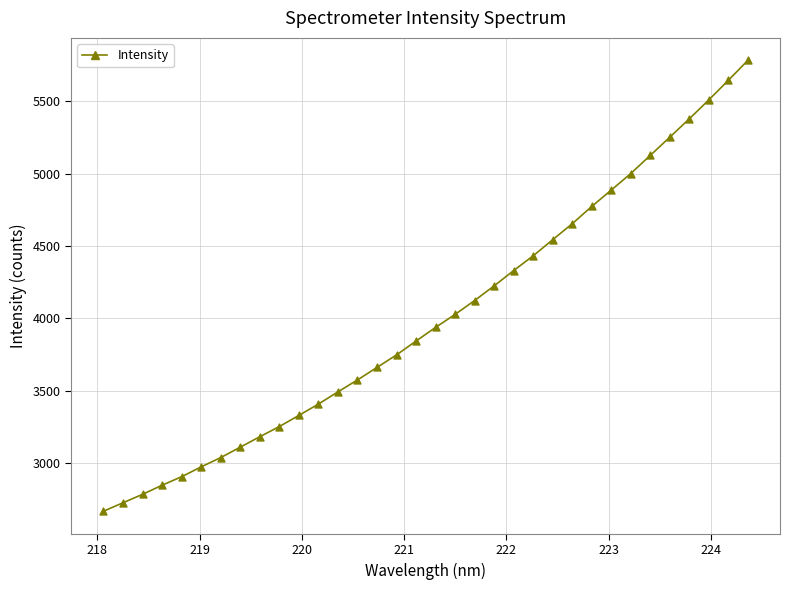

What is the maximum value shown in the chart?

5781.7